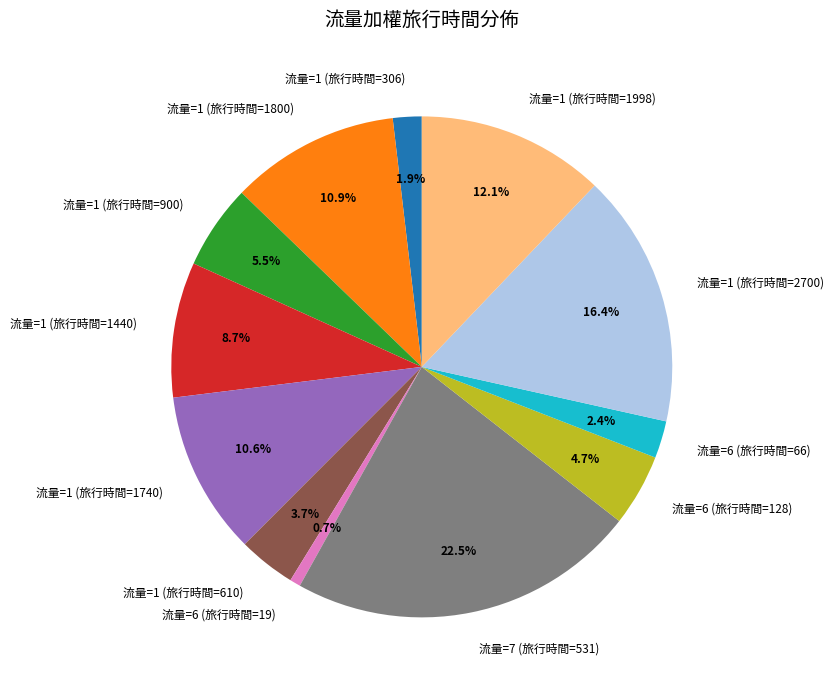

To the nearest percent, what is the combined percentage of 流量=1 (旅行時間=610) and 流量=1 (旅行時間=900)?

9%